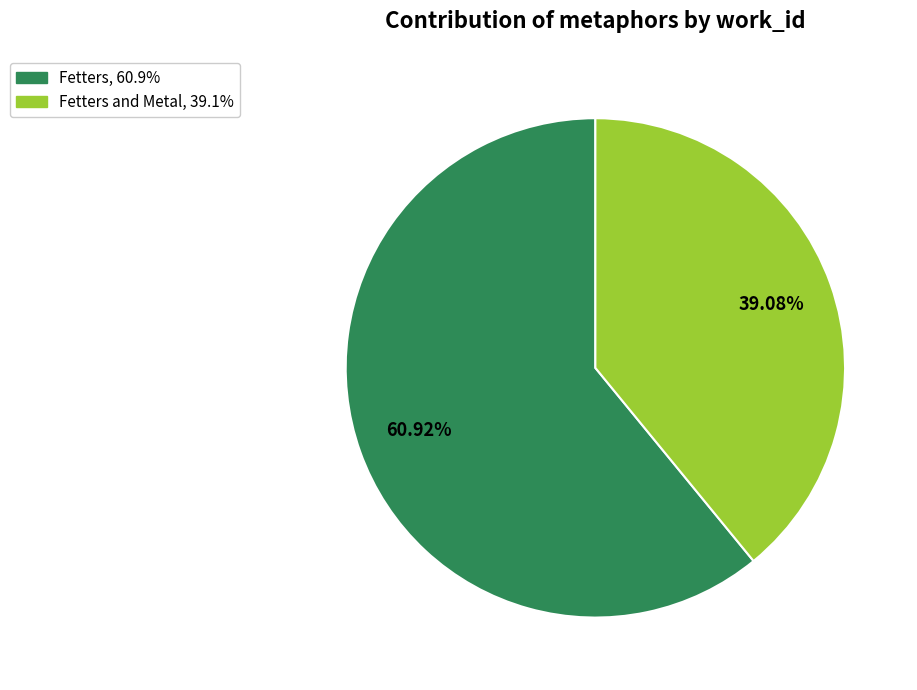

Is there any slice that represents more than half of the pie?

Yes